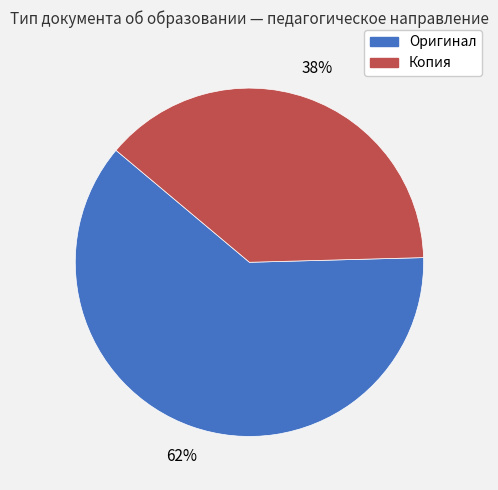

Rank the categories by value from highest to lowest.

Оригинал, Копия